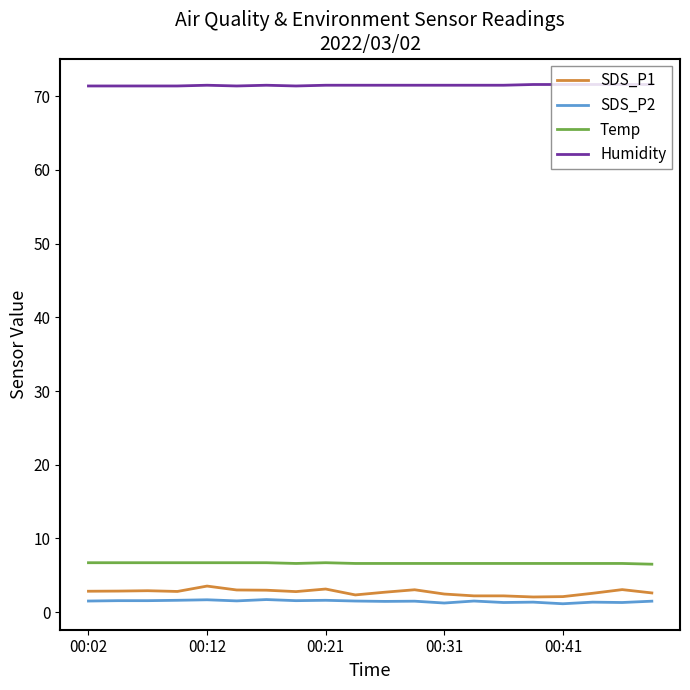

Which series has the largest total across all categories?

Humidity